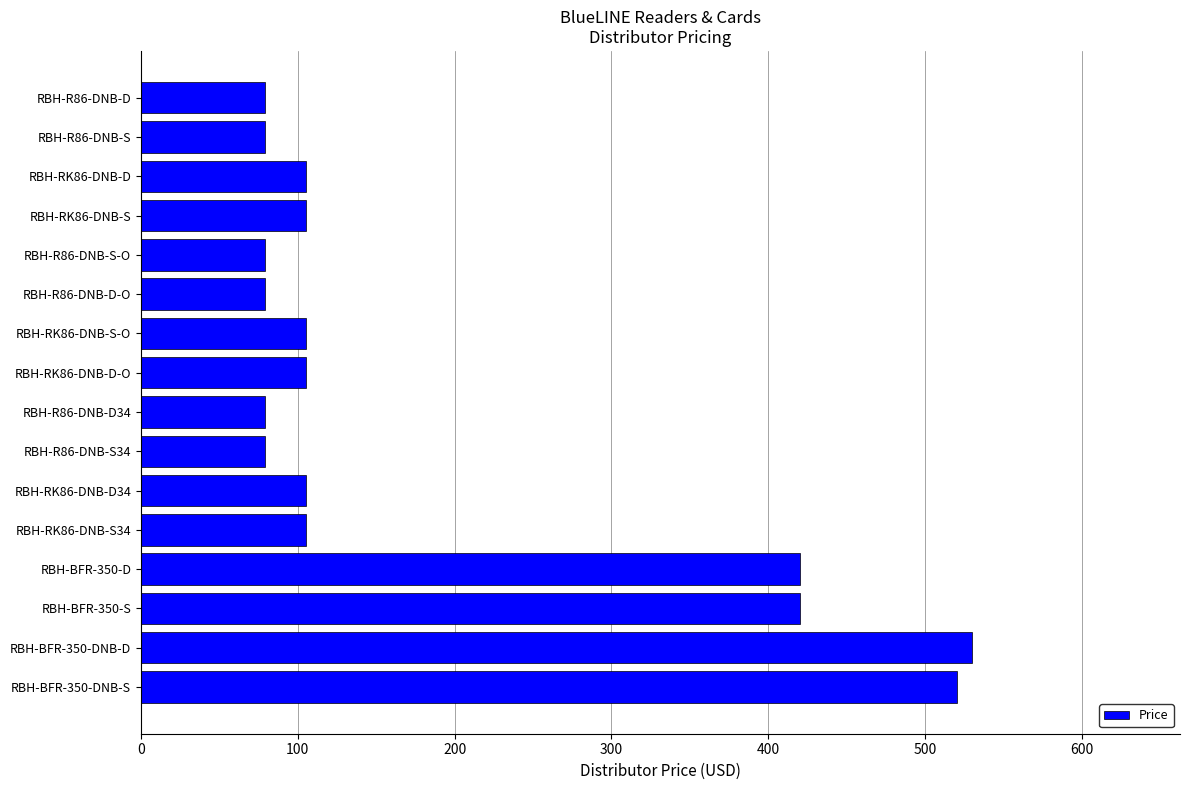

How many distinct data groups are displayed?

1